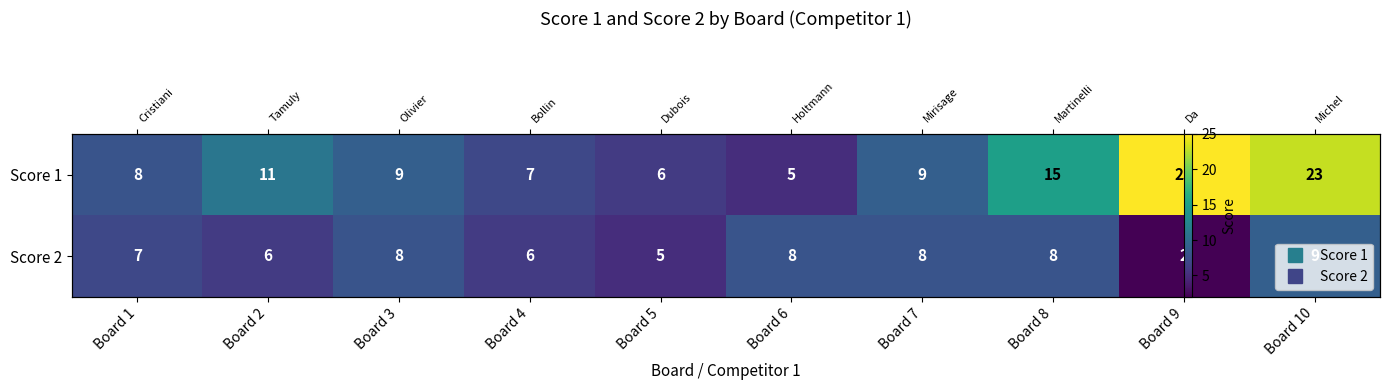

List the series in order of their overall mean, lowest first.

Score 2, Score 1